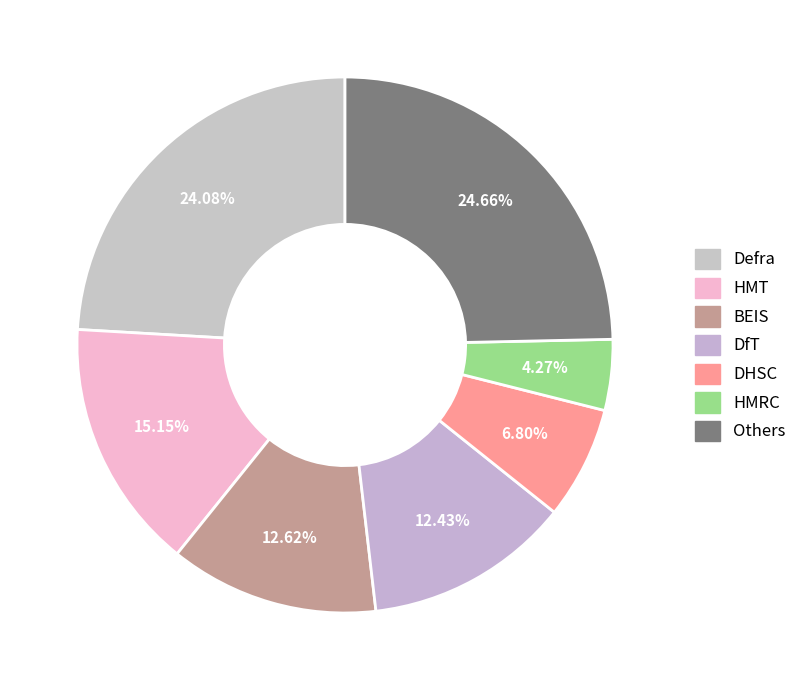

Count the number of slices in the pie.

7